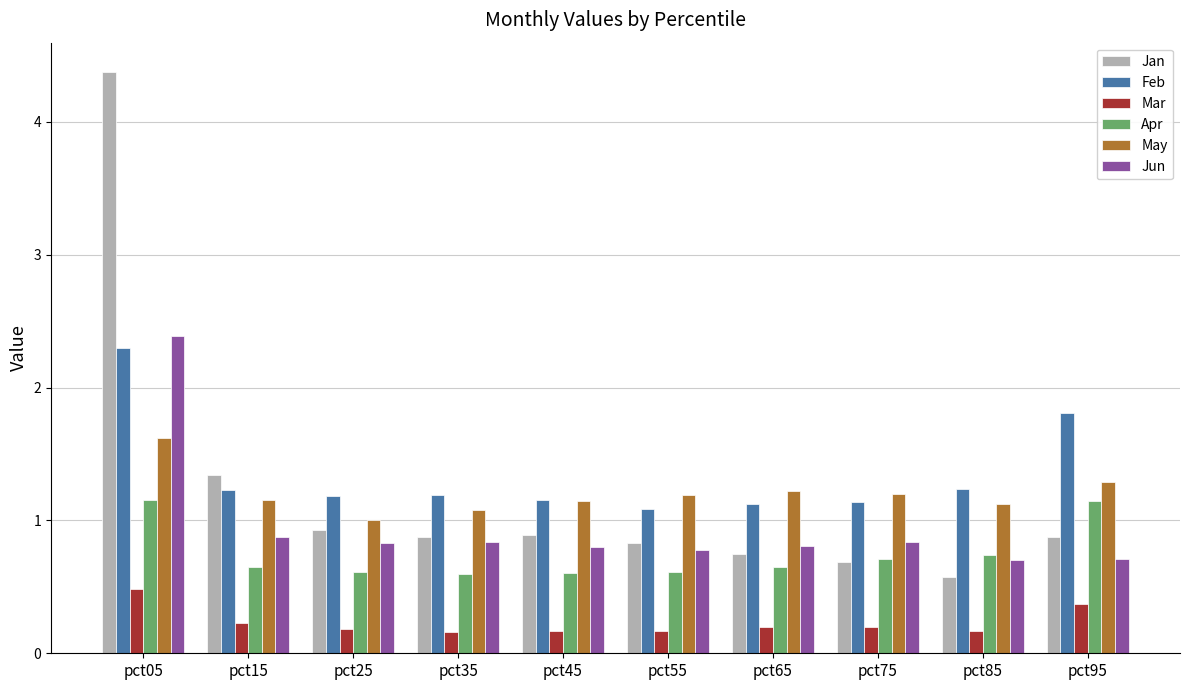

What are all the series names shown in the legend?

Jan, Feb, Mar, Apr, May, Jun